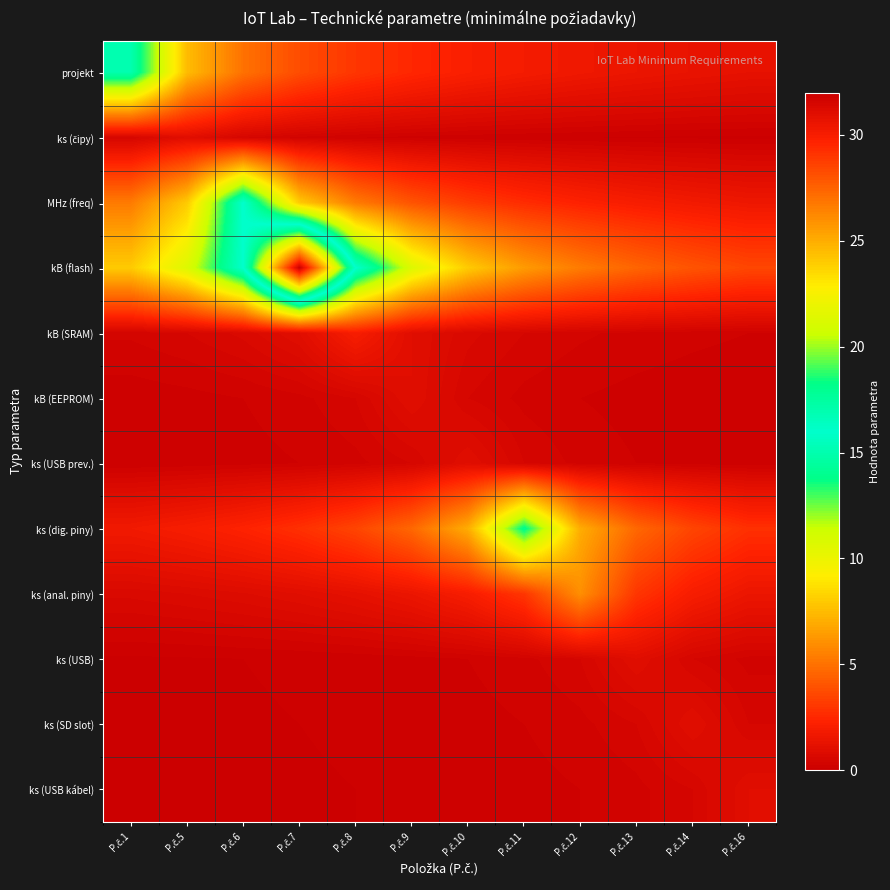

Between P.č.7 and P.č.16, which series saw the biggest shift?

kB (flash)